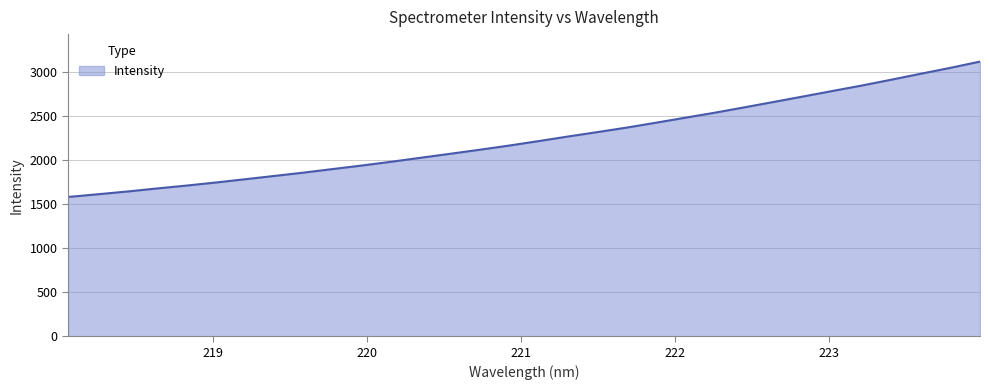

What is the greatest value displayed?

3122.0